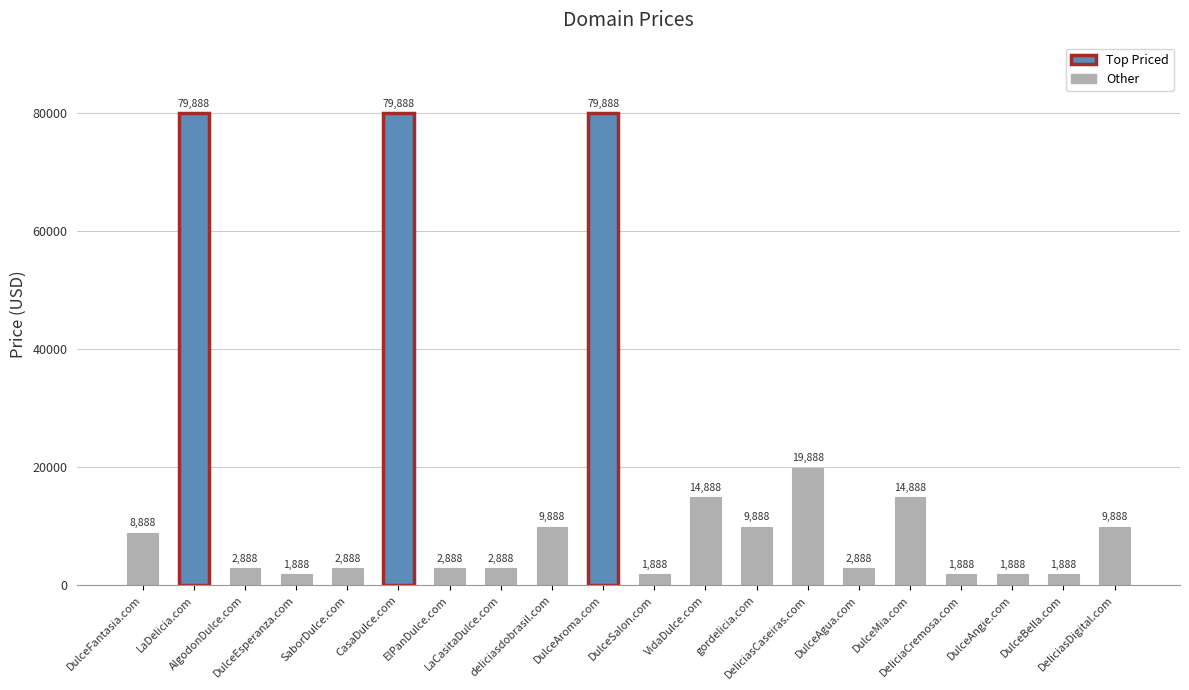

Reading left to right, list all the values displayed in this chart.

8888	79888	2888	1888	2888	79888	2888	2888	9888	79888	1888	14888	9888	19888	2888	14888	1888	1888	1888	9888